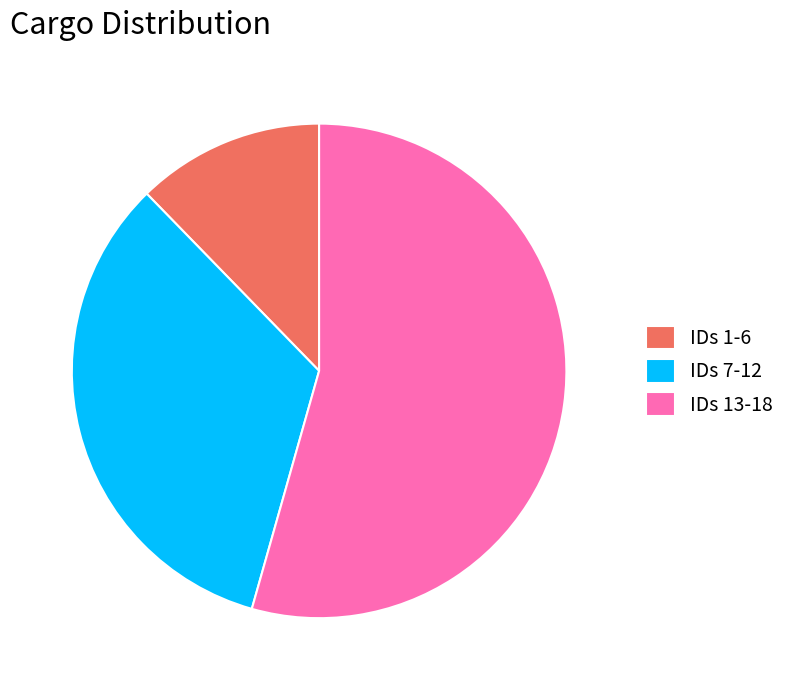

Combined, do IDs 13-18 and IDs 1-6 account for over 50%?

Yes